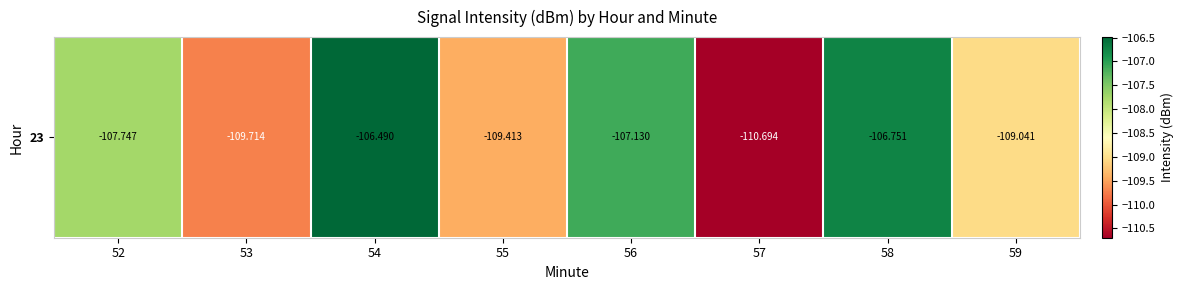

What is the change in value from 58 to 59?

-2.3